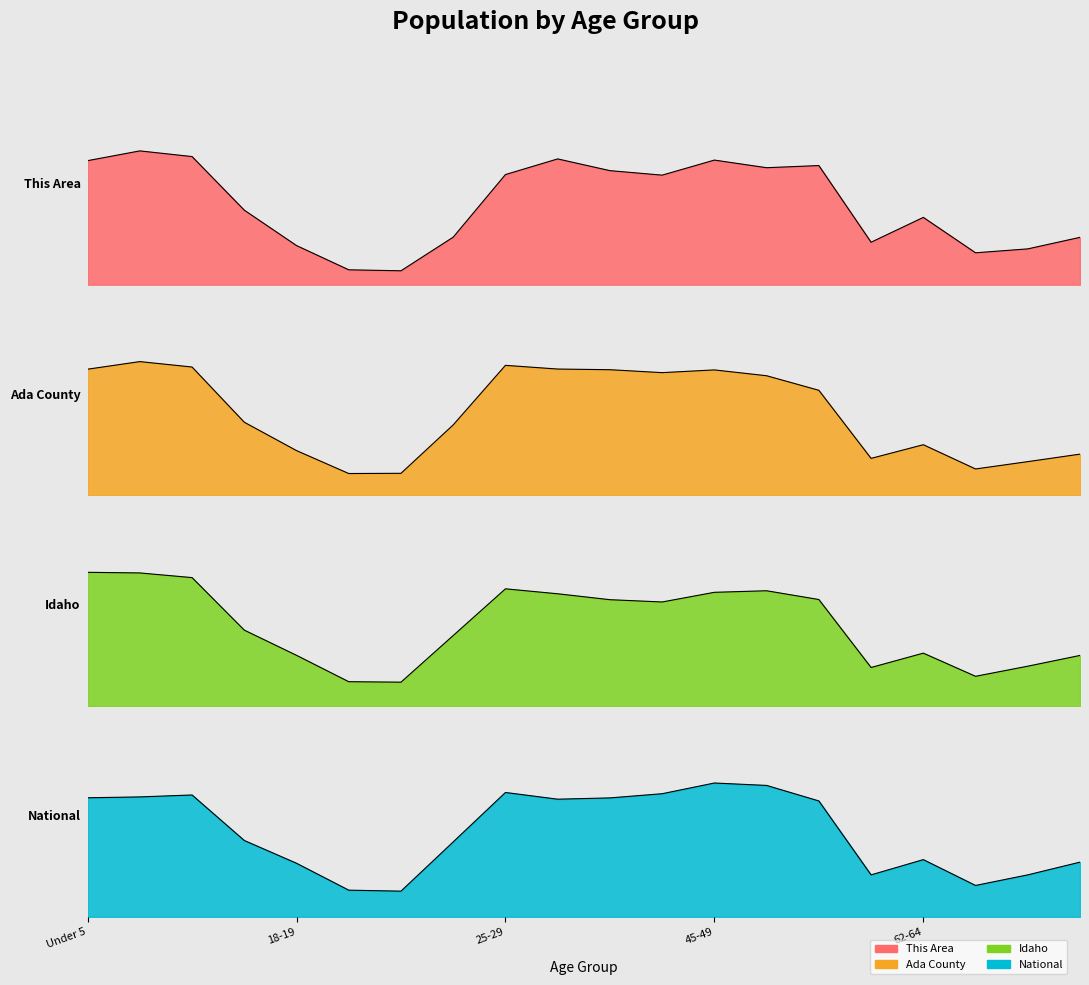

What is the average value of the Ada County series?

0.6